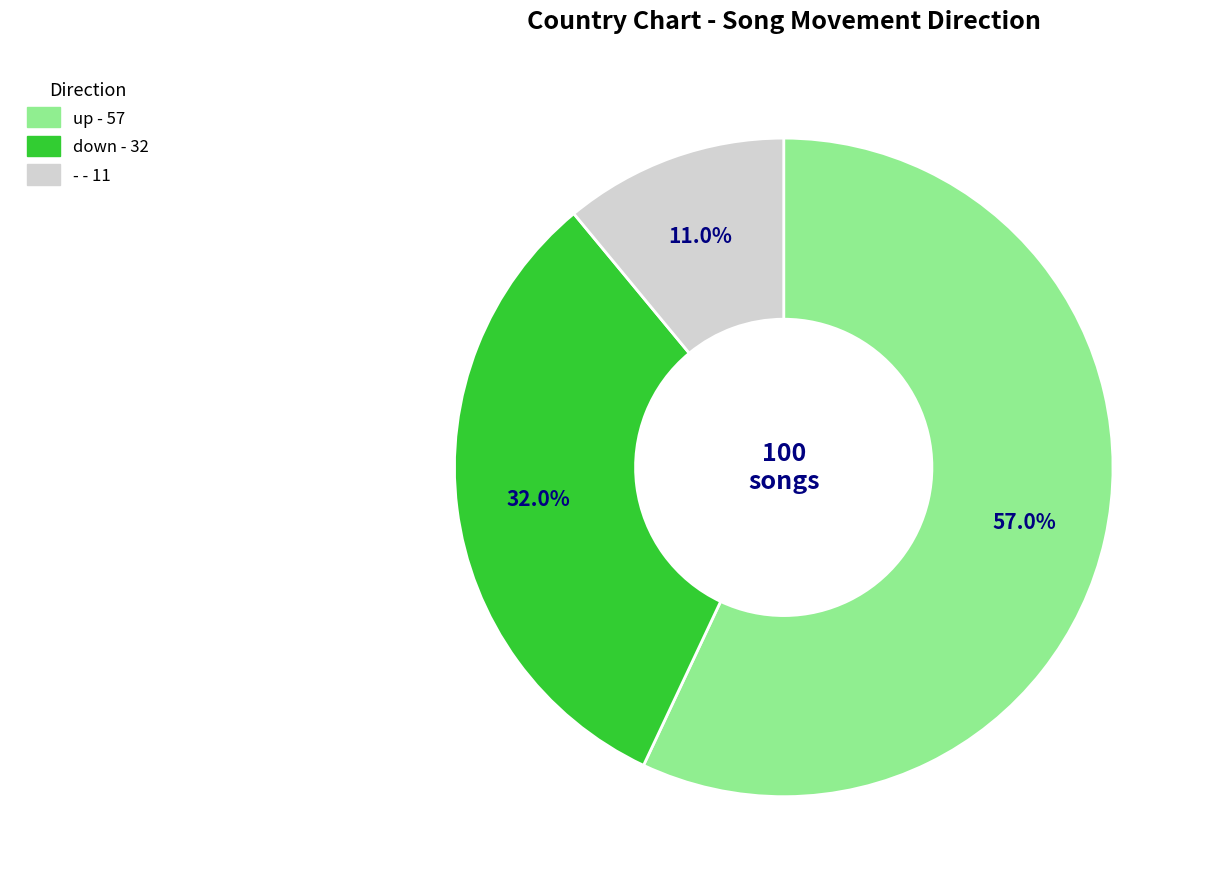

What percentage is NOT represented by down?

68.0%